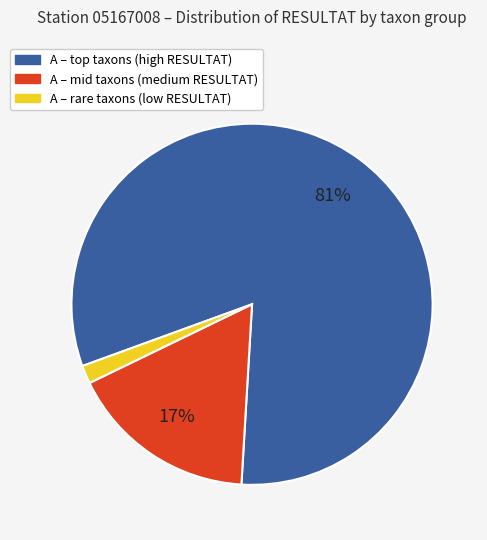

Is there any slice that represents more than half of the pie?

Yes